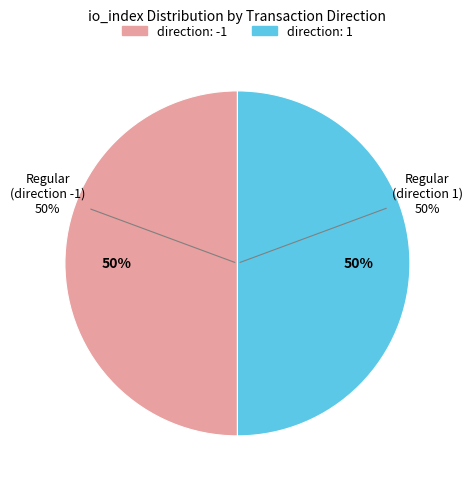

Between tx_type: Regular (direction -1) and tx_type: Regular (direction 1), which is larger?

tx_type: Regular (direction 1)